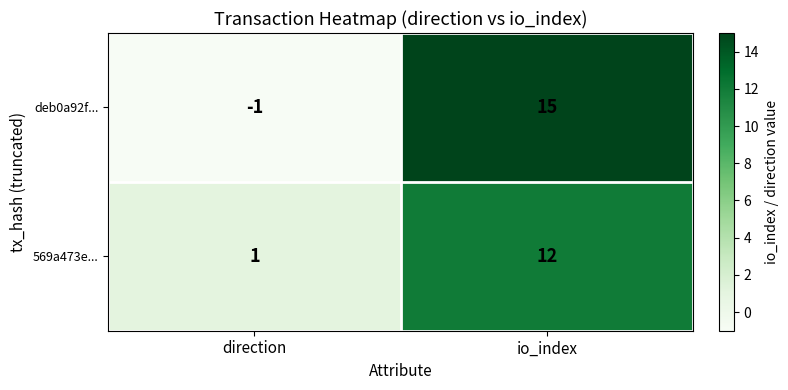

Which series has the largest total across all categories?

deb0a92f...